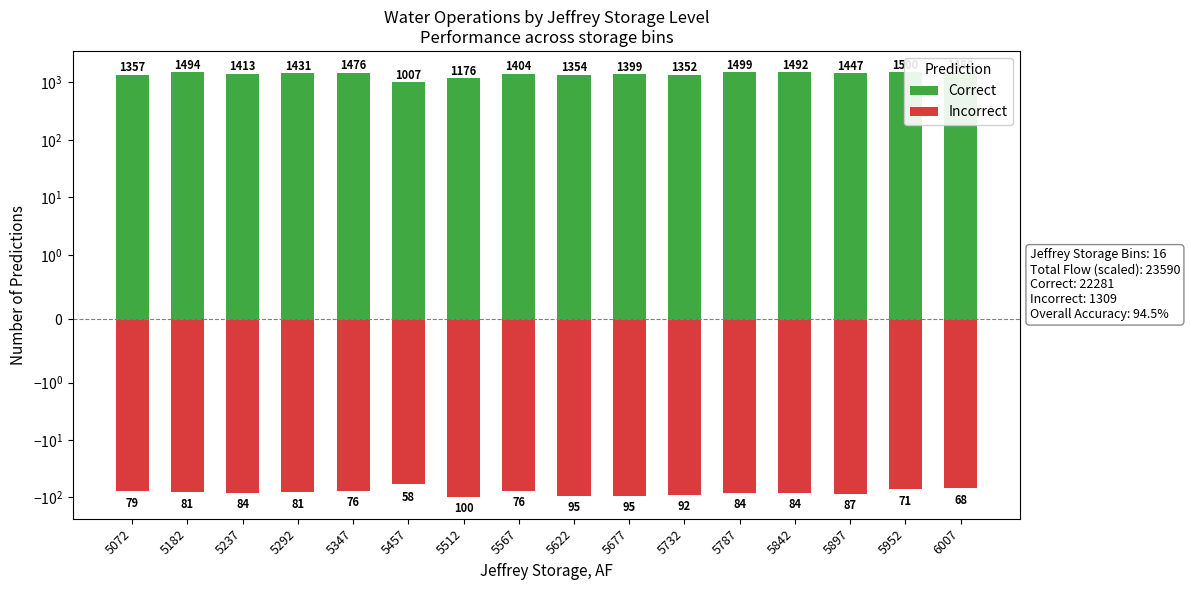

What is the maximum value for Correct?

1500.0